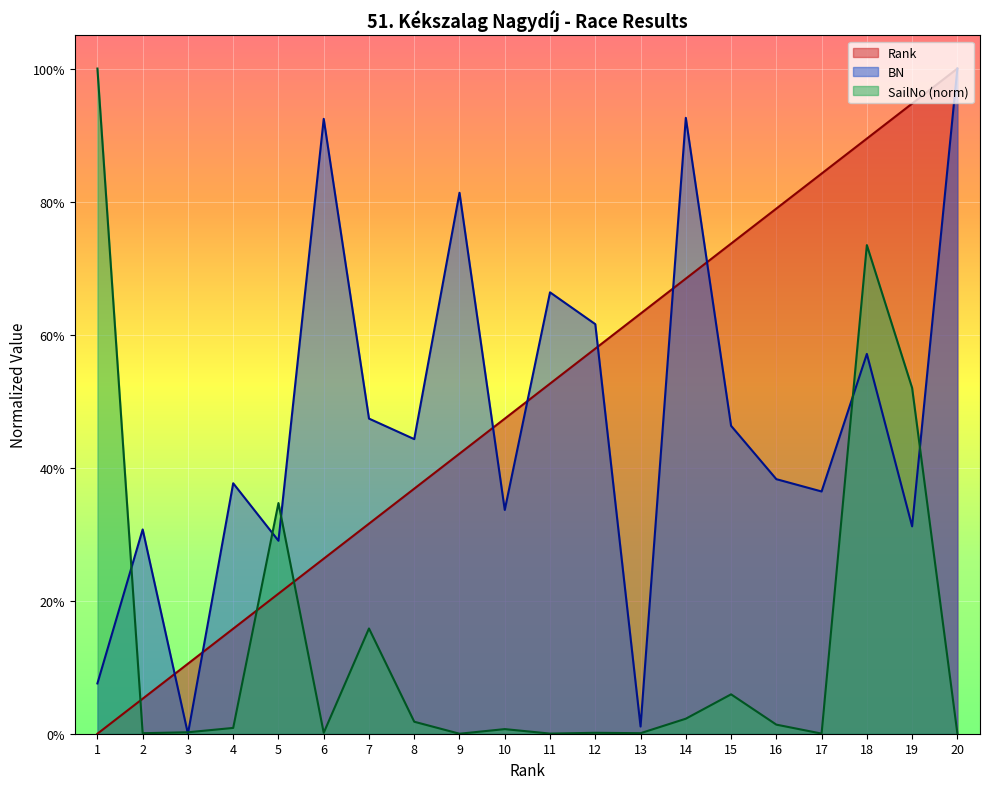

Reading left to right, extract all data points from this chart.

Rank: 0.0	5.3	10.5	15.8	21.1	26.3	31.6	36.8	42.1	47.4	52.6	57.9	63.2	68.4	73.7	78.9	84.2	89.5	94.7	100.0
BN: 7.6	30.7	0.0	37.7	29.0	92.4	47.4	44.3	81.3	33.6	66.4	61.6	1.1	92.6	46.3	38.3	36.4	57.1	31.2	100.0
SailNo_numeric: 100.0	0.1	0.2	0.9	34.7	0.1	15.8	1.8	0.0	0.7	0.0	0.1	0.1	2.3	5.9	1.4	0.0	73.5	52.0	0.0